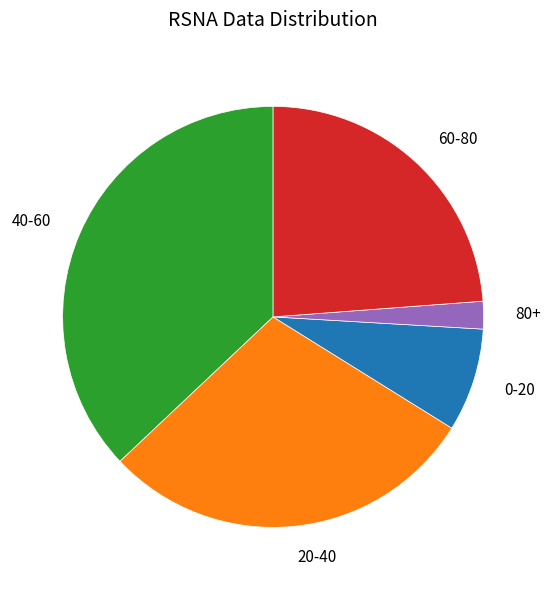

Does any single category account for the majority?

No